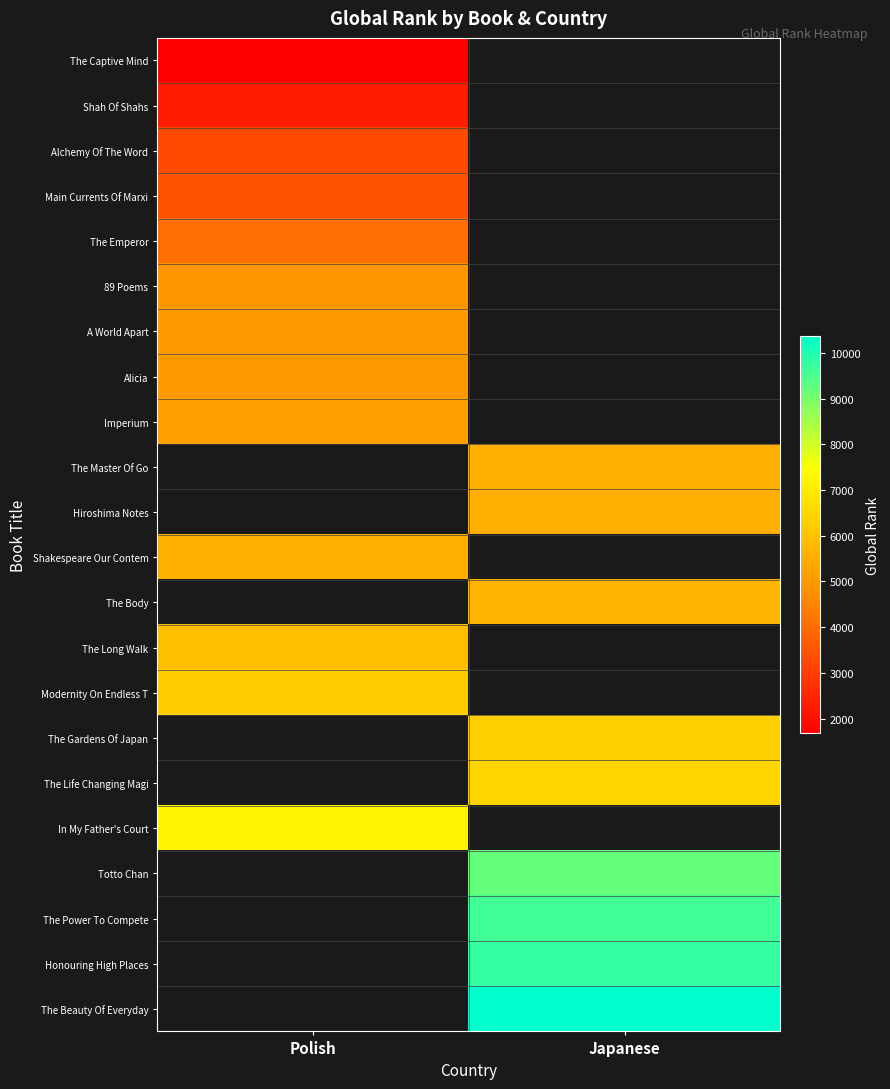

Where is The Emperor nearest to the value 4041?

Polish